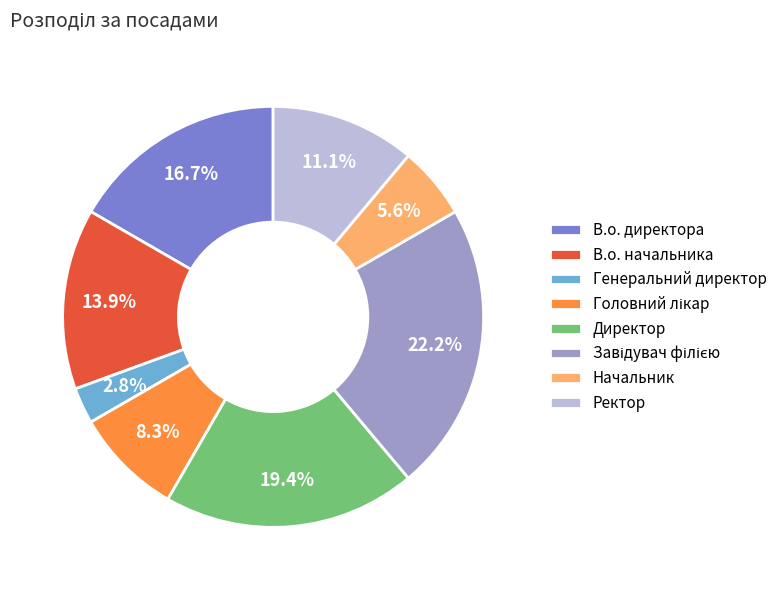

Which category has the smallest portion of the pie?

Генеральний директор